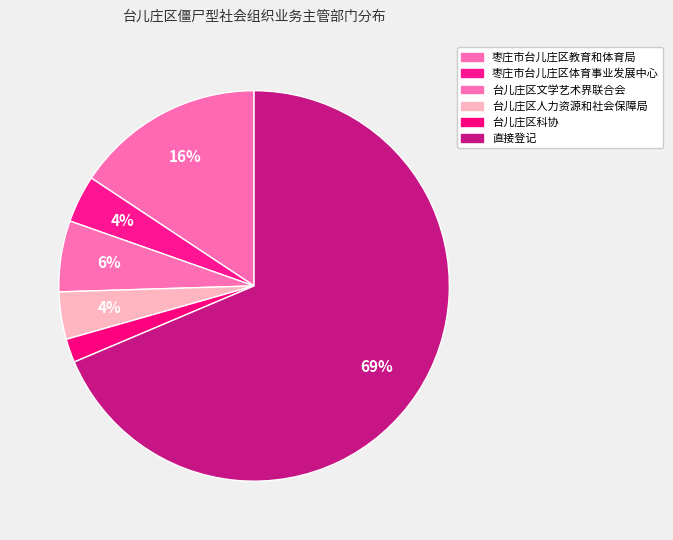

Count the number of slices in the pie.

6